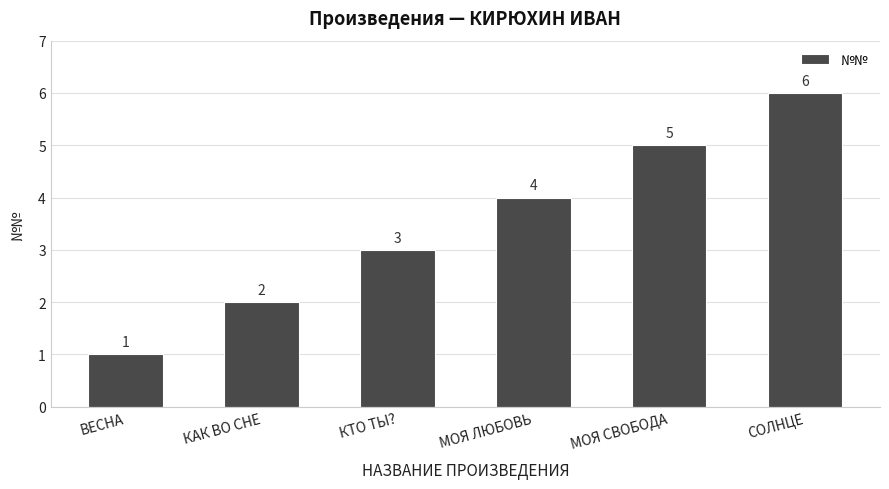

What is the difference between the values at МОЯ ЛЮБОВЬ and МОЯ СВОБОДА?

1